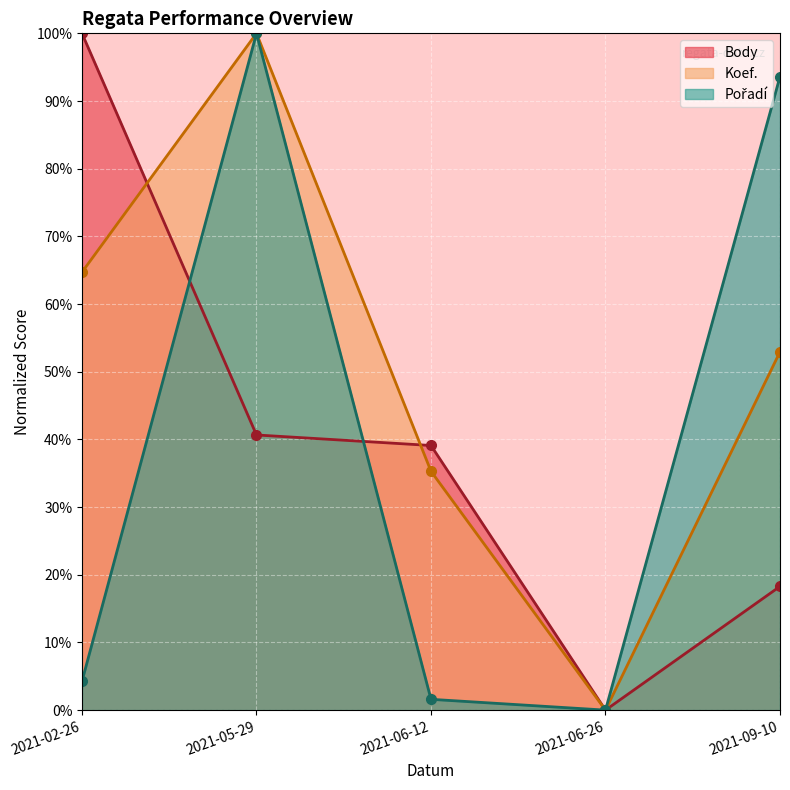

Between 2021-06-26 and 2021-09-10, which is larger?

2021-09-10